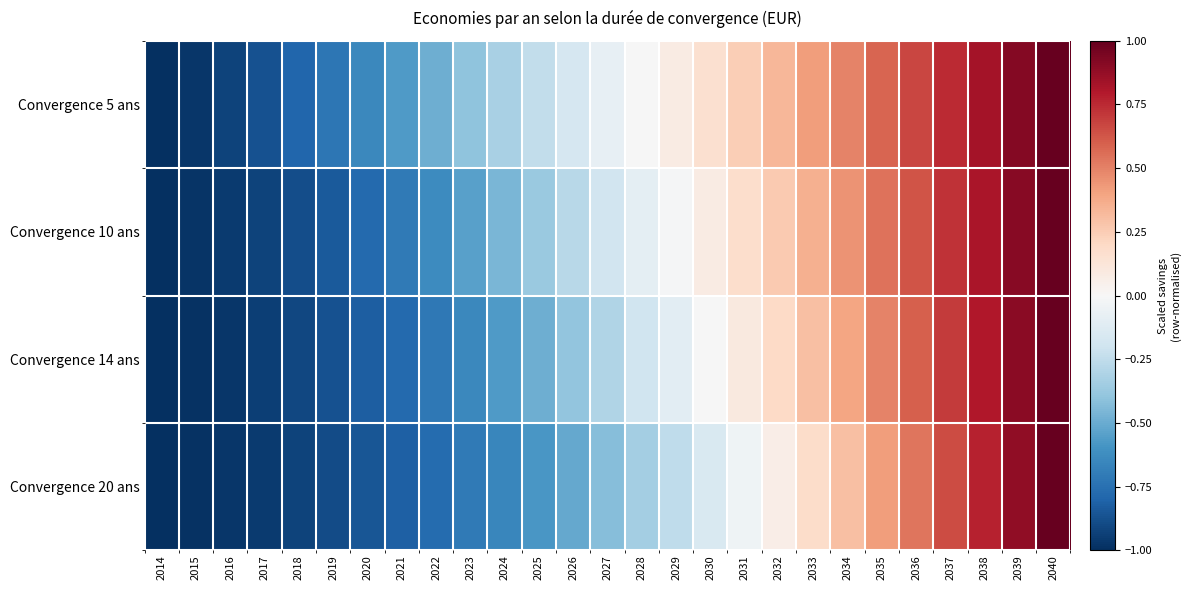

Rank the series by their average value, from lowest to highest.

Convergence 20 ans, Convergence 14 ans, Convergence 10 ans, Convergence 5 ans